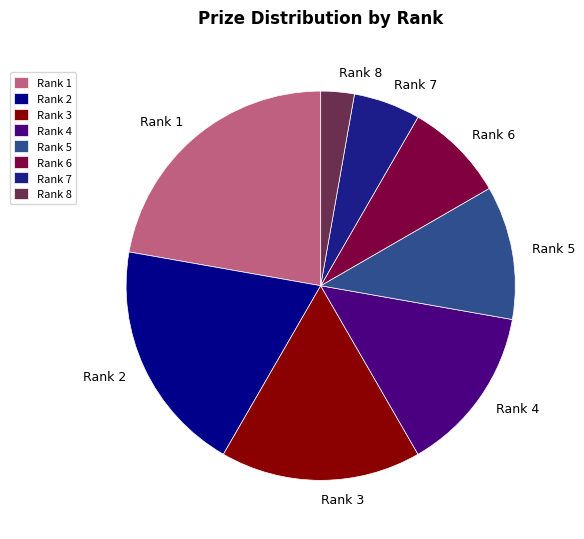

True or false: Rank 4 accounts for 14% of the total.

True